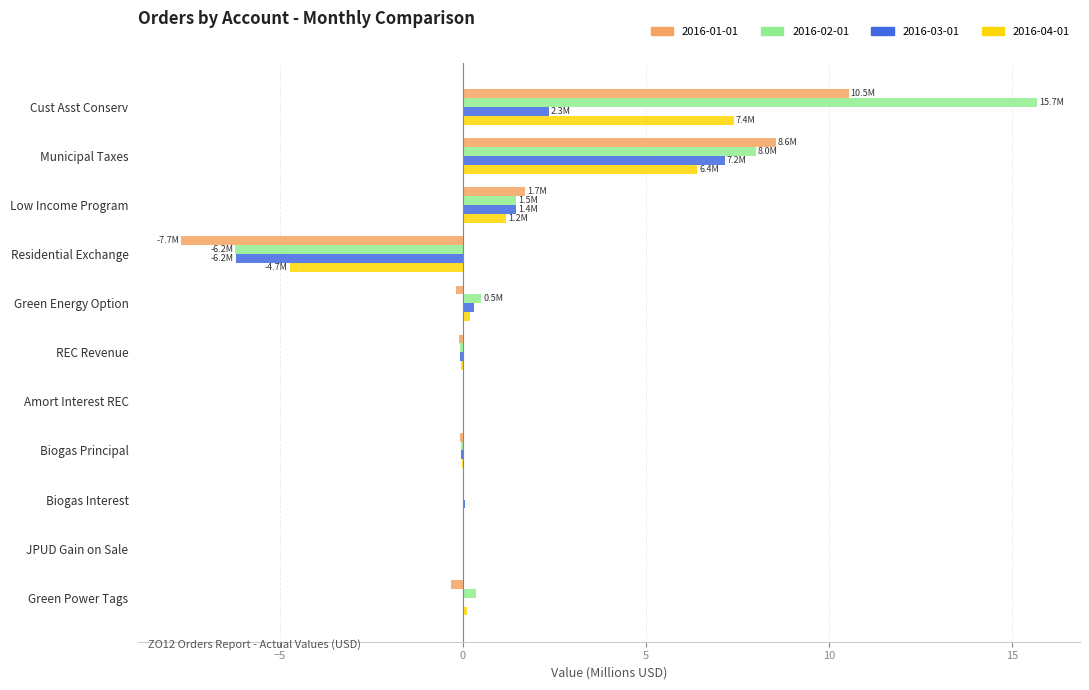

At which category does the chart reach its peak across all series?

Cust Asst Conserv